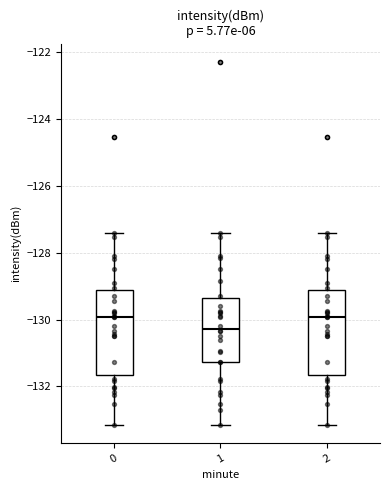

Which box has the lowest median line?

1